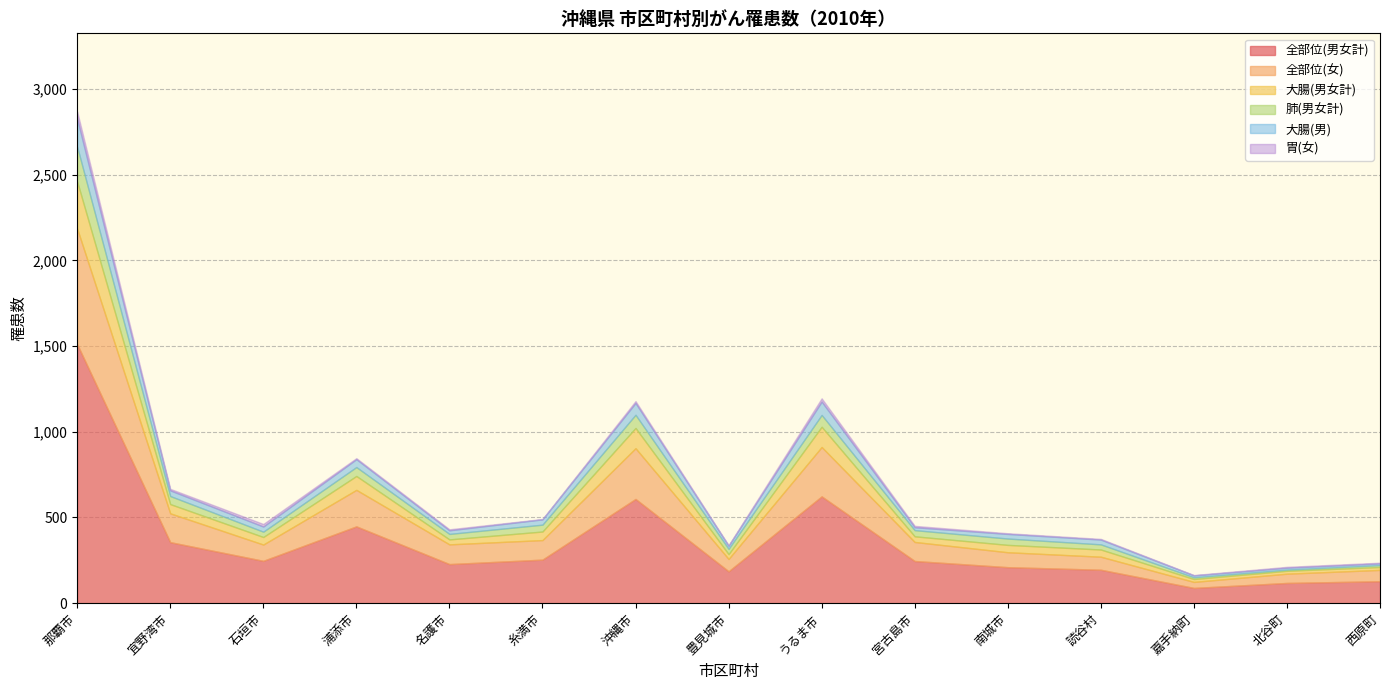

How many lines are shown in the chart?

6